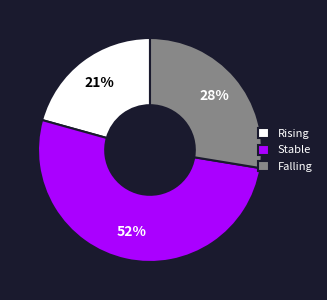

Which slice is the smallest?

Rising